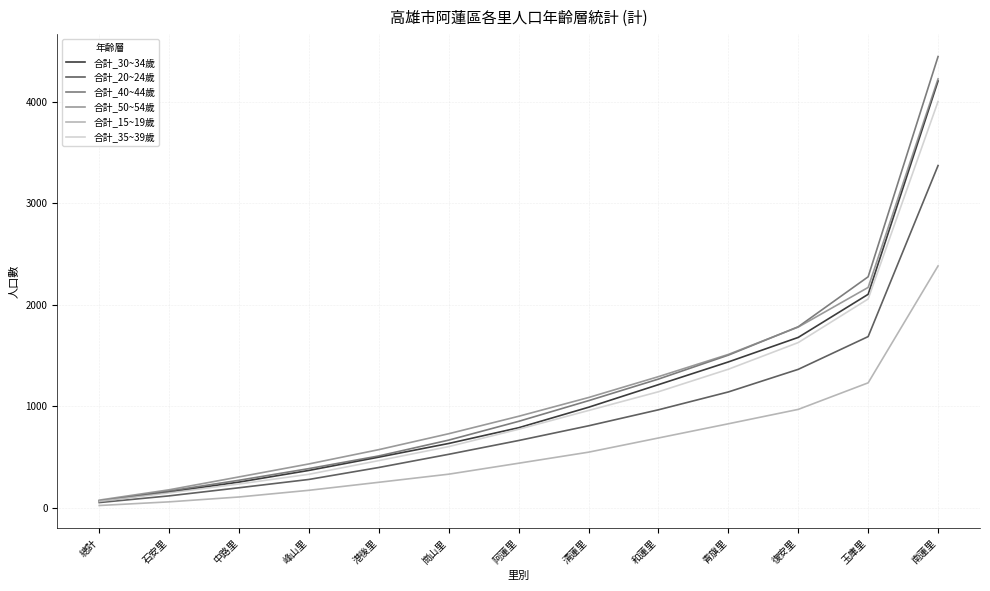

Is the value of 合計_50~54歲 at 玉庫里 greater than the value of 合計_40~44歲 at 阿蓮里?

Yes